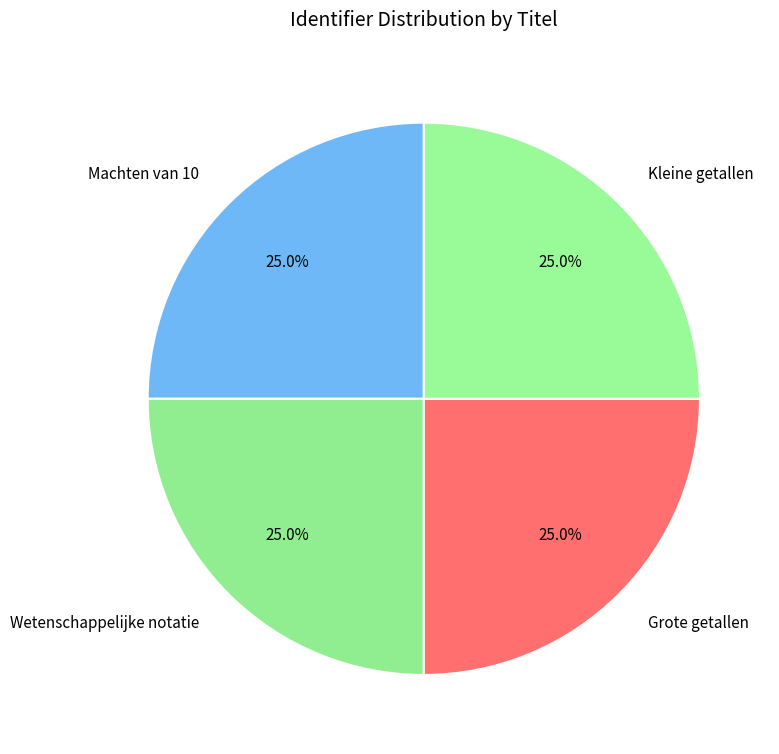

Is there any slice that represents more than half of the pie?

No